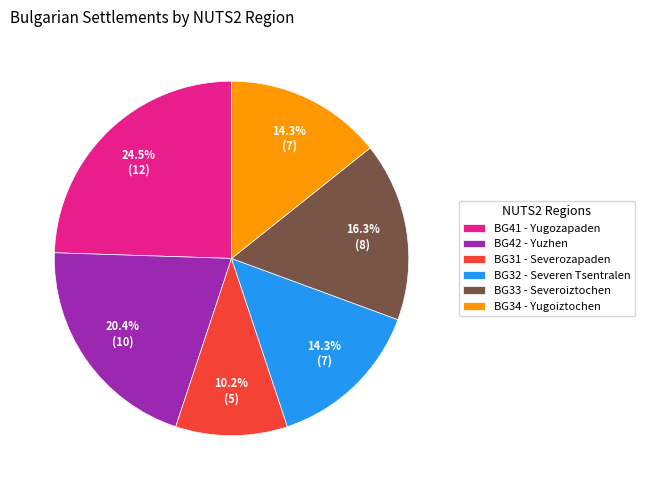

How many slices are in this pie chart?

6